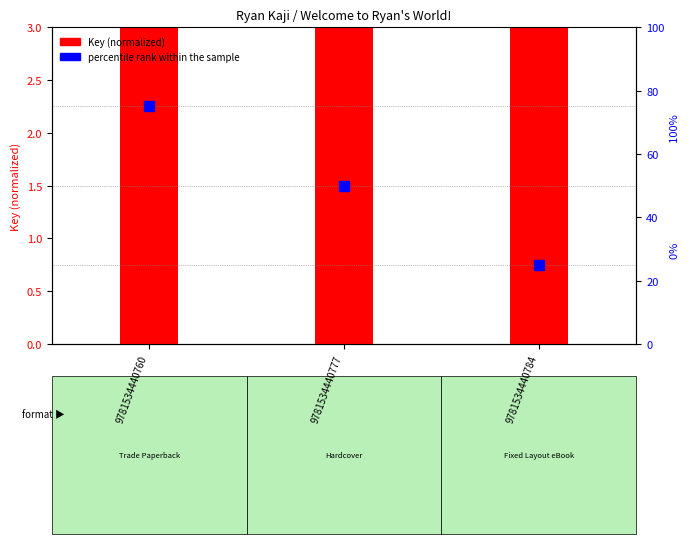

Which series has the largest Y range (max minus min)?

percentile rank within the sample